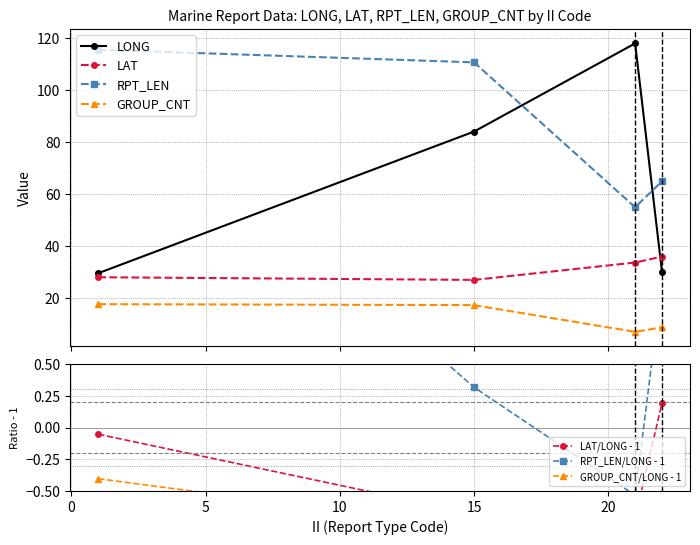

The GROUP_CNT series shows 16.0 at 15. True or false?

True